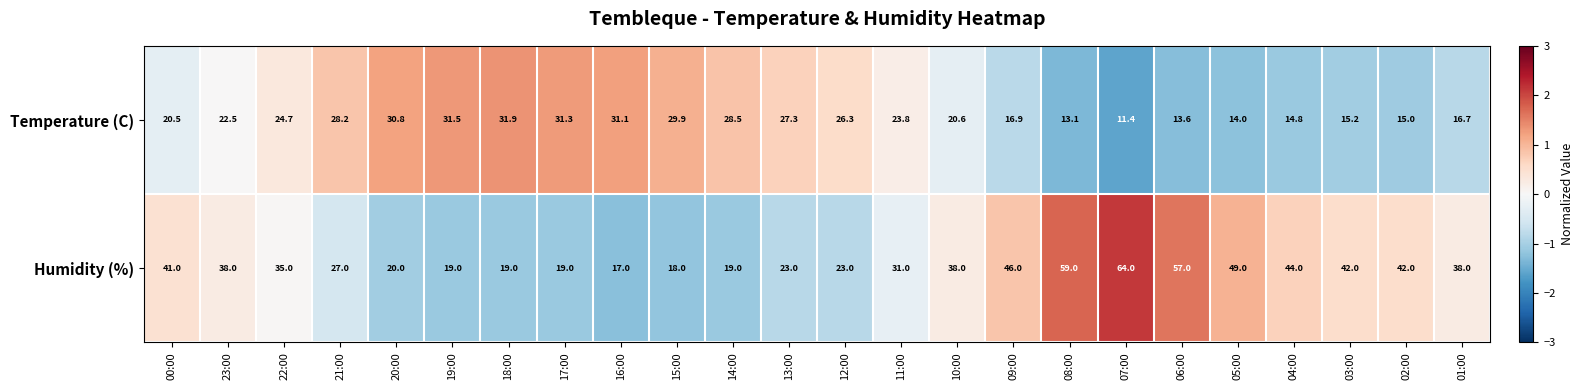

How many data points does each series have?

24